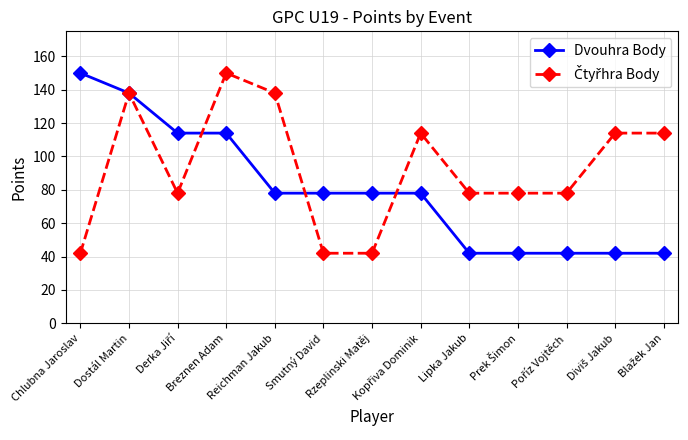

Count the Dvouhra Body values in the range 42 to 114.

11